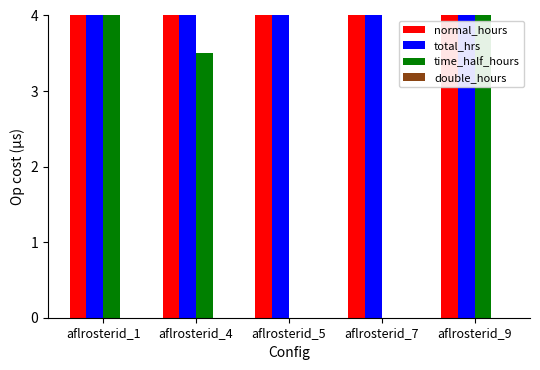

True or false: normal_hours has a value of 61.4 at aflrosterid_7.

False